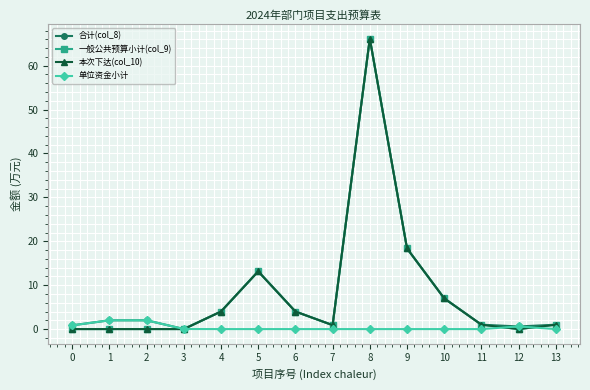

Is this an area chart (filled region under the line)?

No